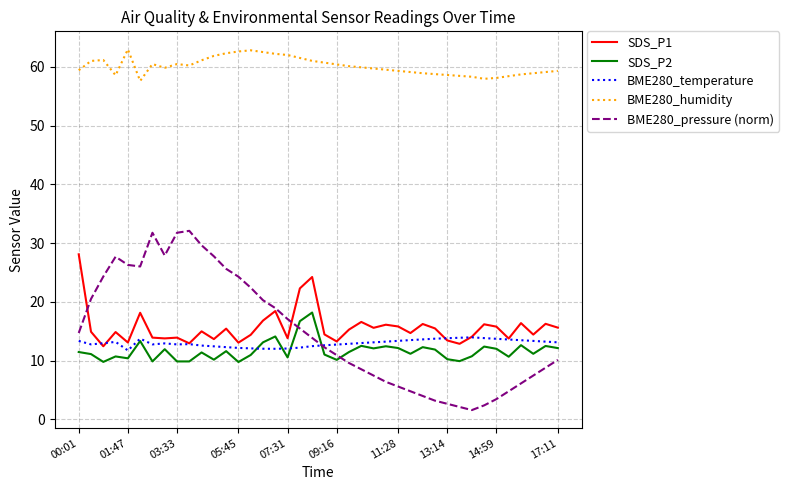

True or false: SDS_P1 and BME280_temperature intersect in this chart.

True